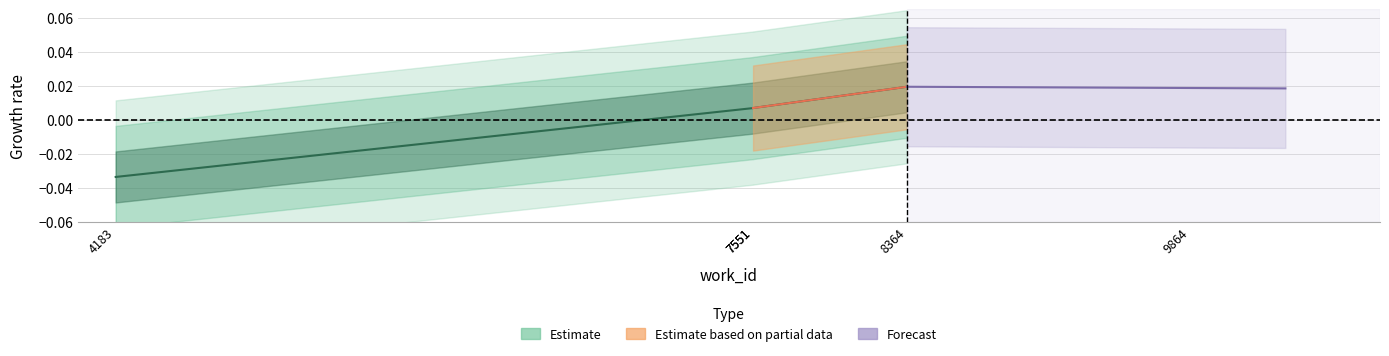

True or false: the data has more than 2 interior local peaks.

False